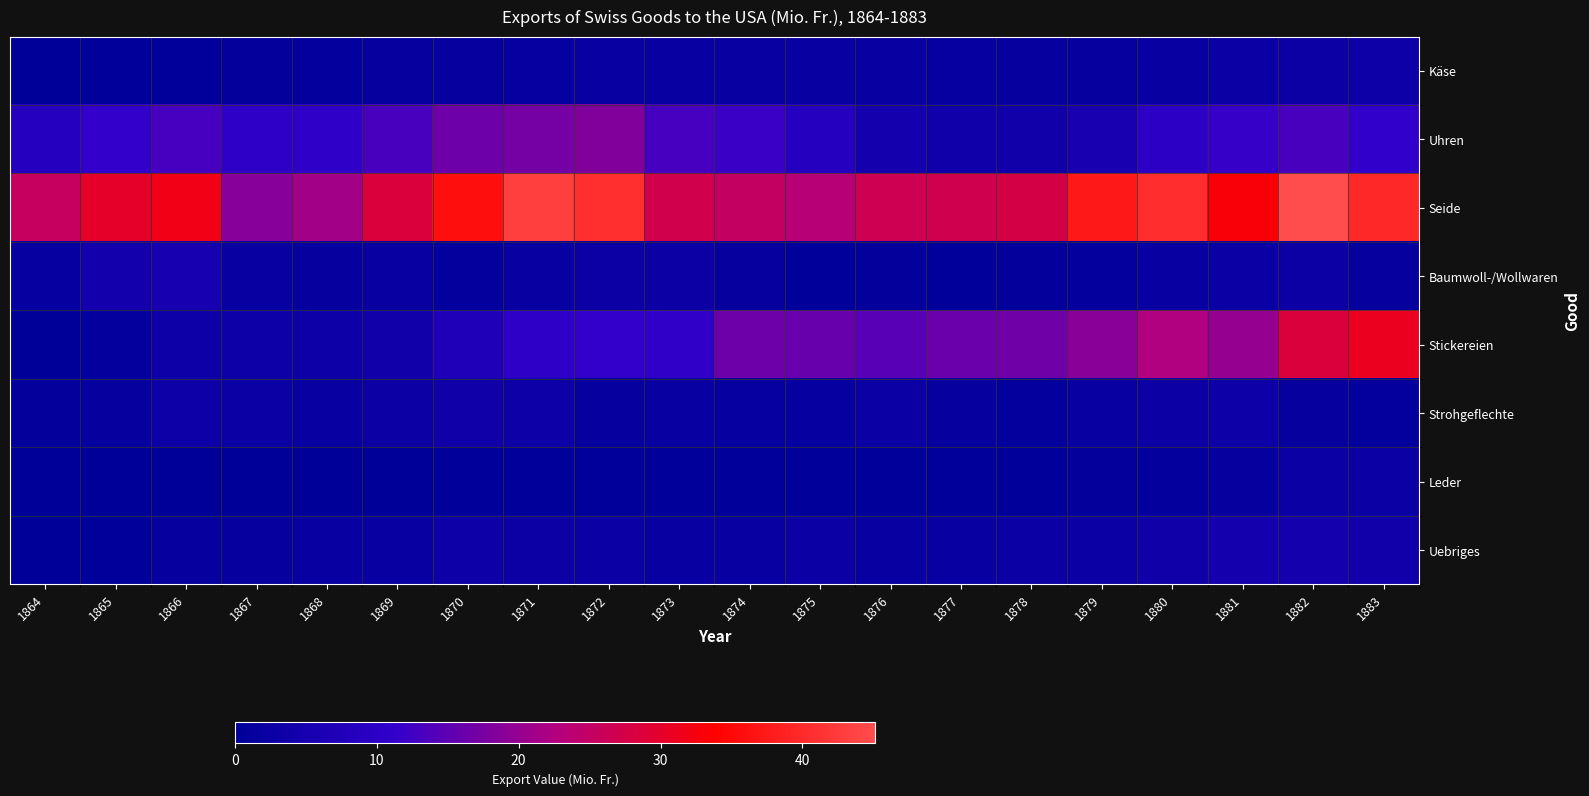

At which category does the chart reach its minimum across all series?

1865